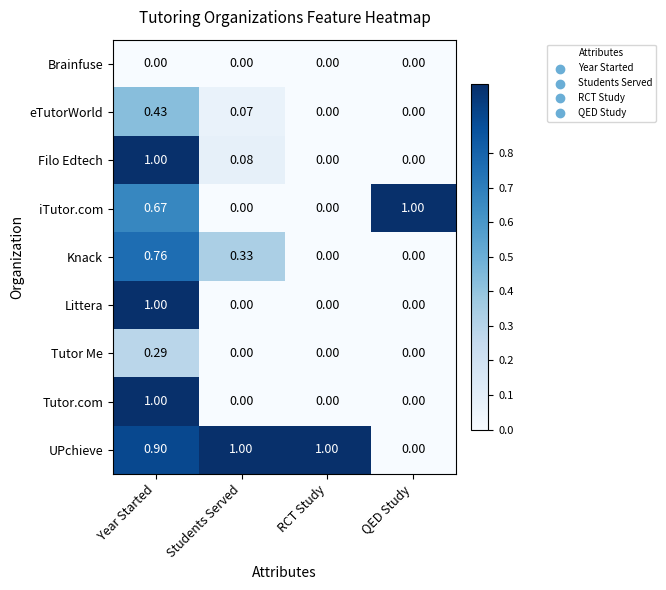

At which label does Tutor.com reach its peak?

Year Started